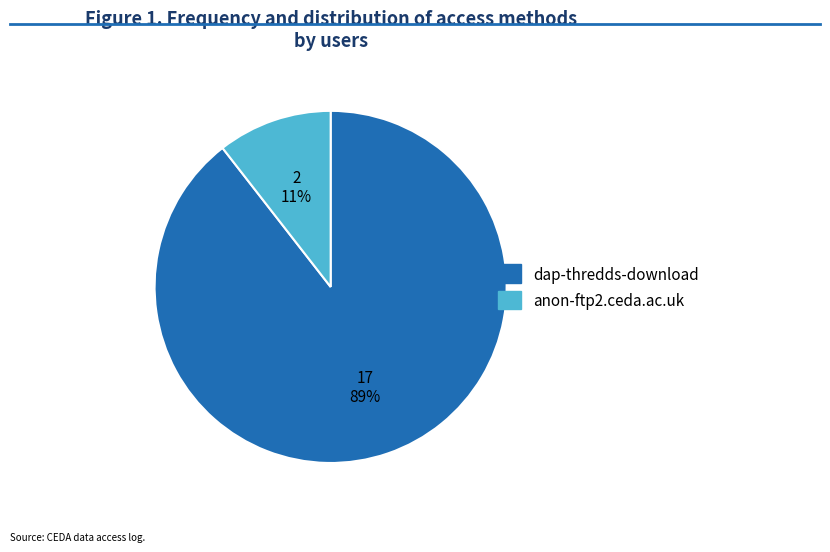

Is the sum of anon-ftp2.ceda.ac.uk and dap-thredds-download greater than half?

Yes